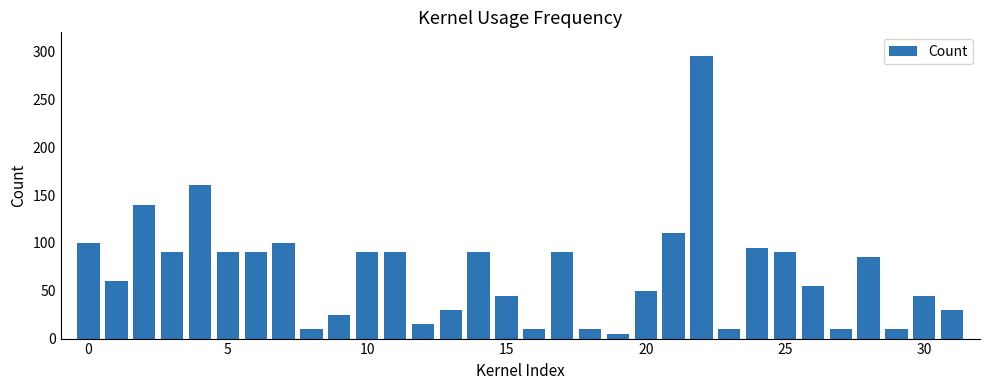

What is the maximum value shown in the chart?

295